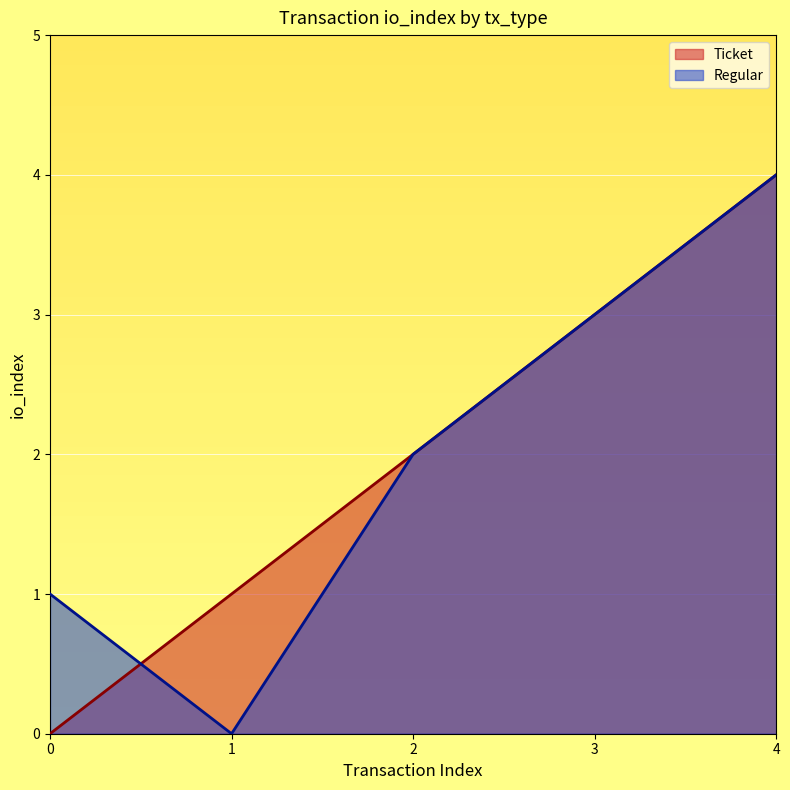

Rank the series by their maximum value, from highest to lowest.

Ticket, Regular